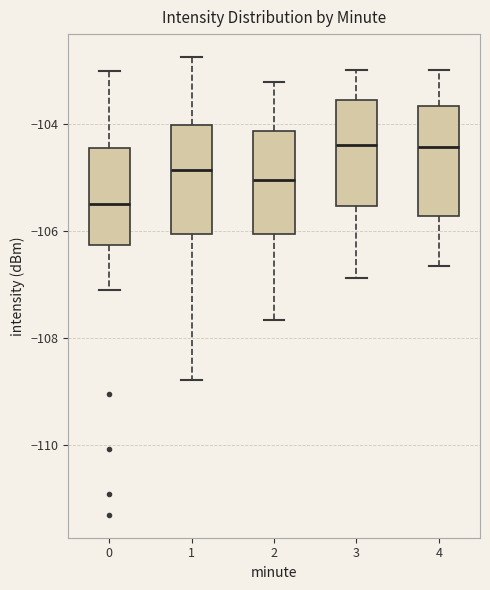

Reading left to right, read every box against the y-axis: the position of its median line, the range the box covers, and the ends of its whiskers. The values are not printed on the chart, so give them approximately, as read against the axis.

0: median -105.4, box -106.2 to -104.4, whiskers -107.2 to -103.0
1: median -104.8, box -106.0 to -104.0, whiskers -108.8 to -102.8
2: median -105.0, box -106.0 to -104.2, whiskers -107.6 to -103.2
3: median -104.4, box -105.6 to -103.6, whiskers -106.8 to -103.0
4: median -104.4, box -105.8 to -103.6, whiskers -106.6 to -103.0